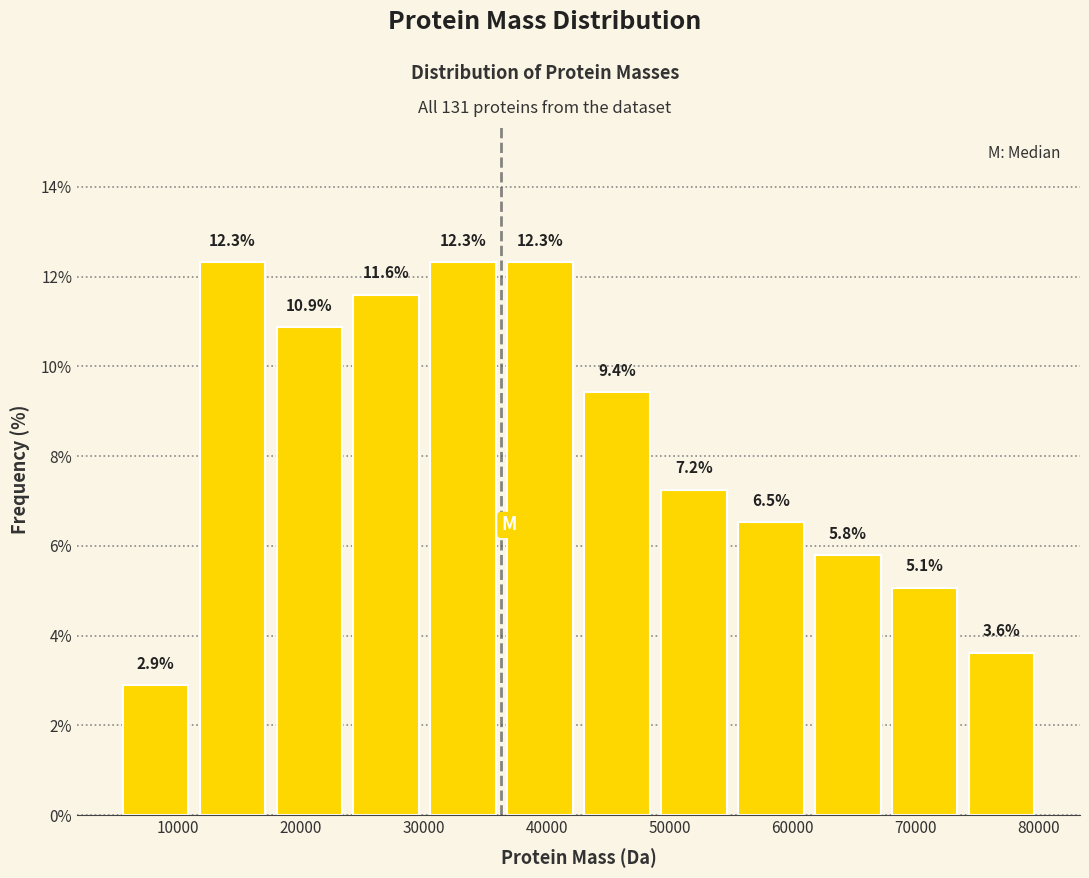

Reading left to right, list every bar in this chart as the range it spans on the x-axis followed by its height. The bar edges are not printed on the chart, so give them approximately, as read against the axis.

5000 to 11000: 2.9
11000 to 18000: 12.3
18000 to 24000: 10.9
24000 to 30000: 11.6
30000 to 36000: 12.3
36000 to 43000: 12.3
43000 to 49000: 9.4
49000 to 55000: 7.2
55000 to 61000: 6.5
61000 to 68000: 5.8
68000 to 74000: 5.1
74000 to 80000: 3.6